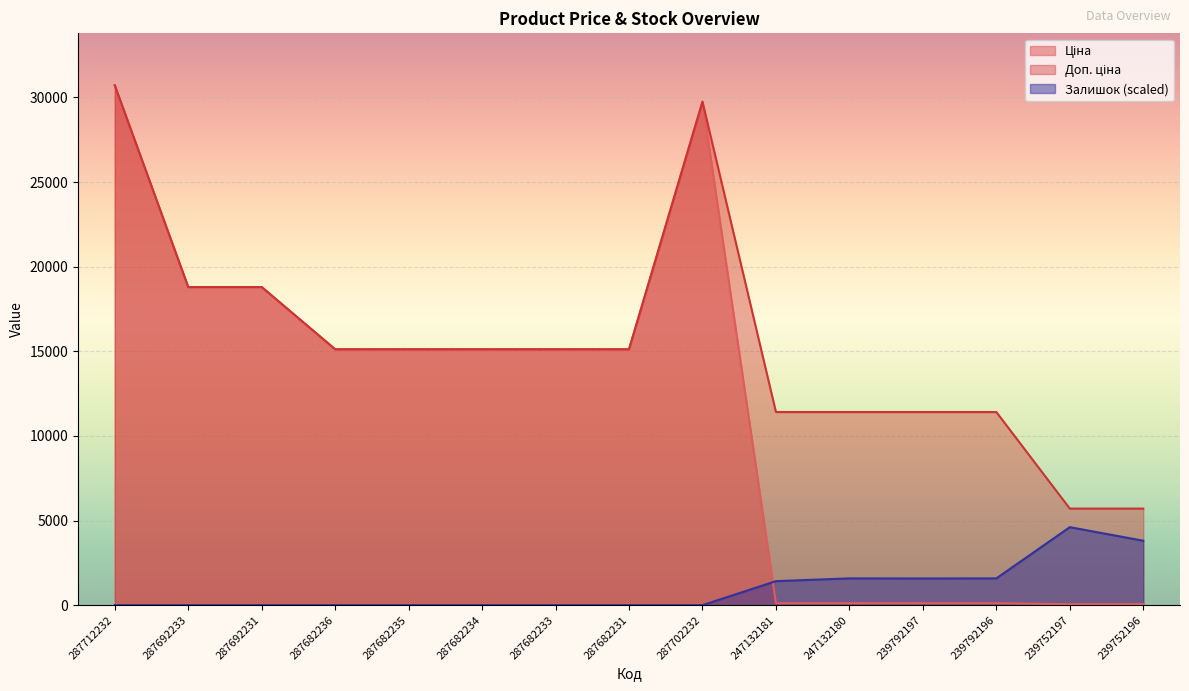

What is the spread (max minus min) of values at 239792197?

11295.9